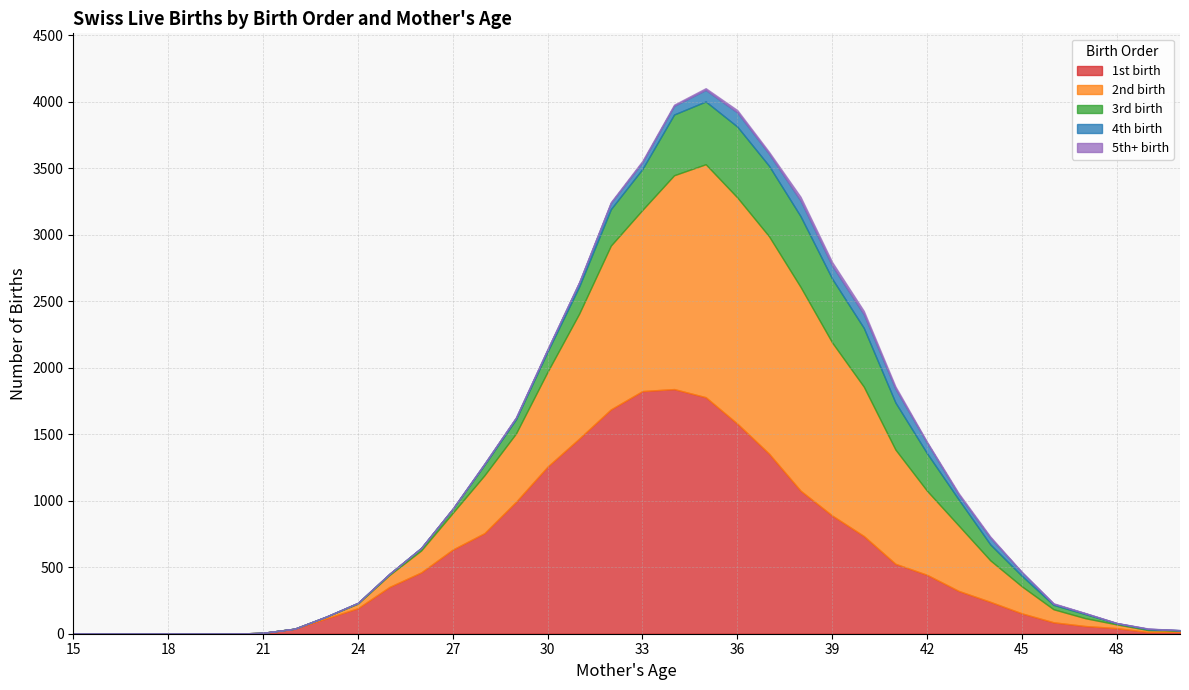

At which category does 4th birth reach its first local valley?

26